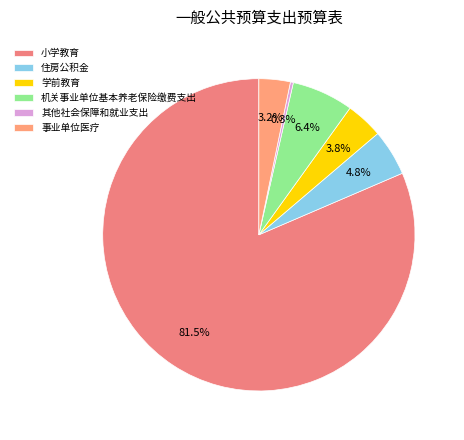

Combined, do 其他社会保障和就业支出 and 小学教育 account for over 50%?

Yes